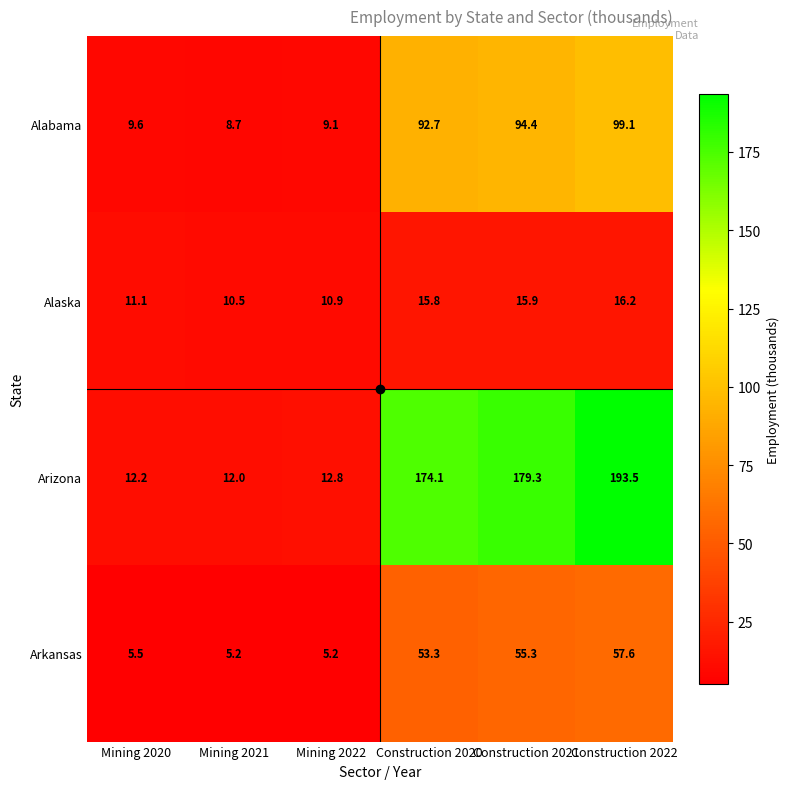

Which category has the highest value in the Arkansas series?

Construction 2022